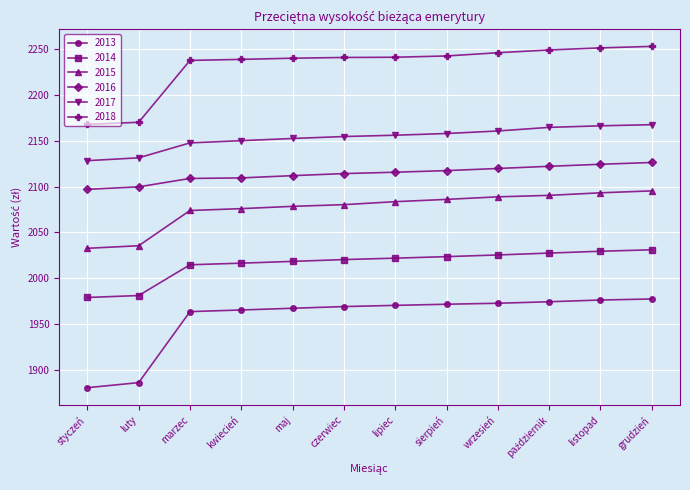

How many lines are shown in the chart?

6